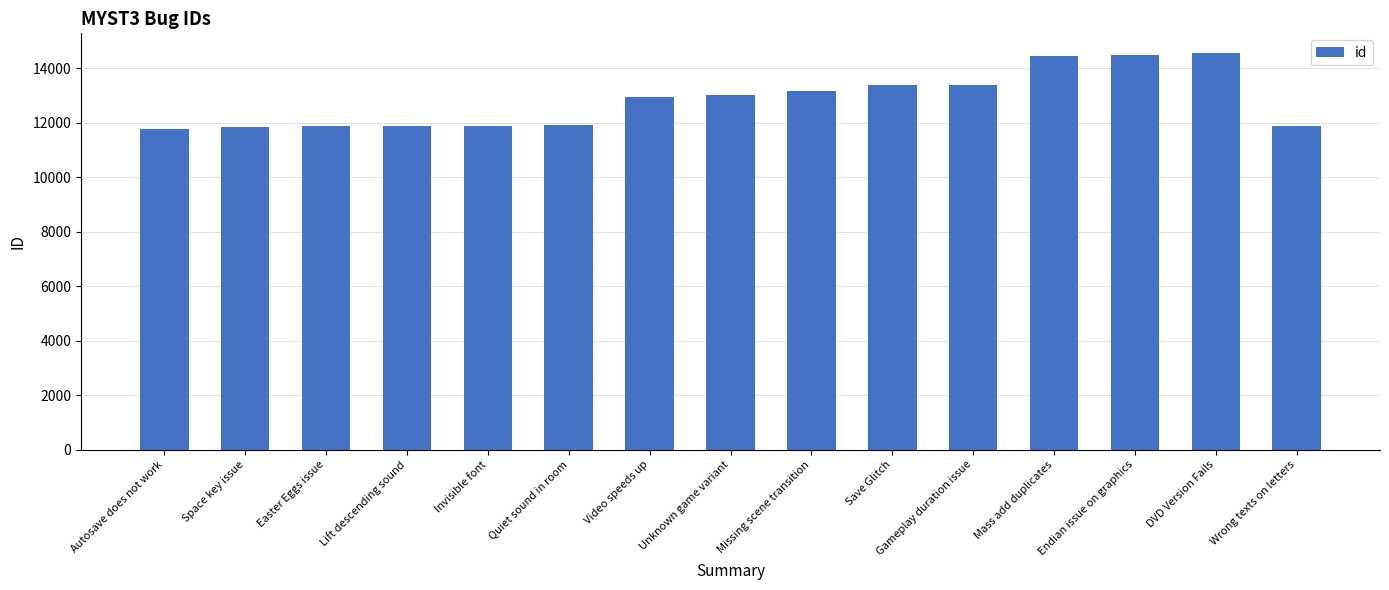

What is the smallest value displayed?

11775